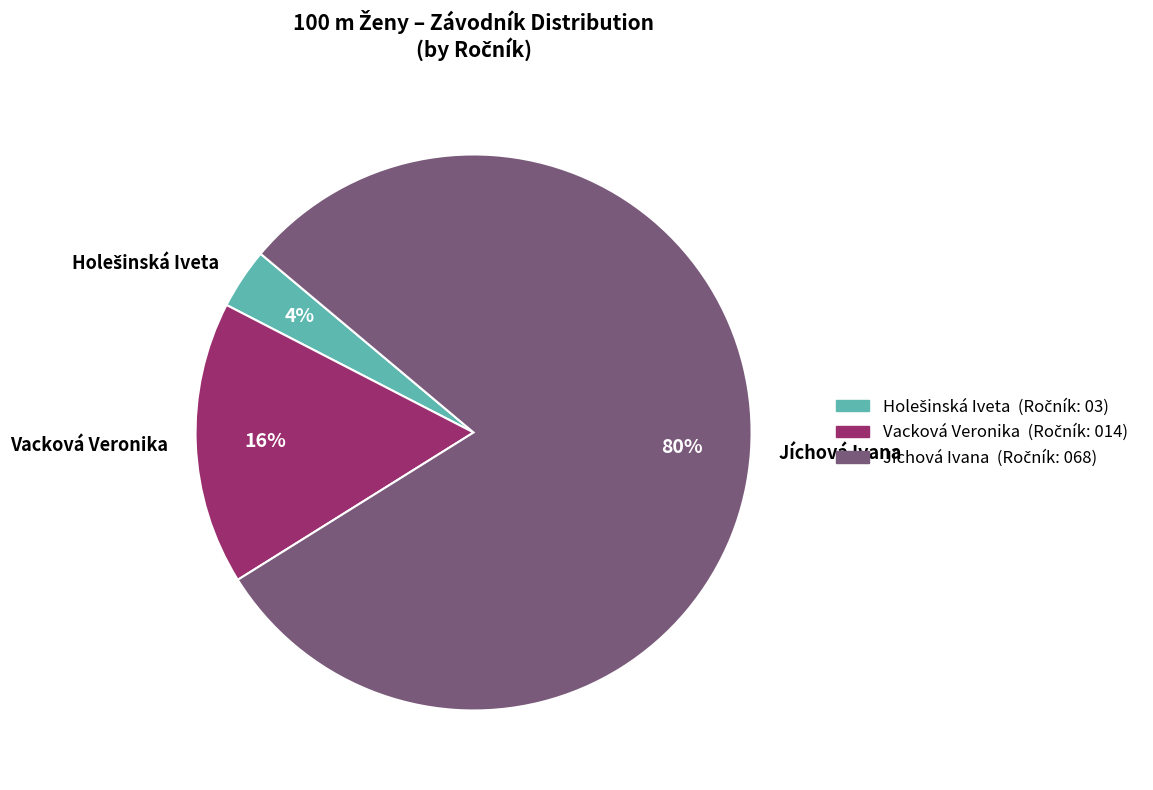

What percentage is the Jíchová Ivana slice, to the nearest percent?

80%